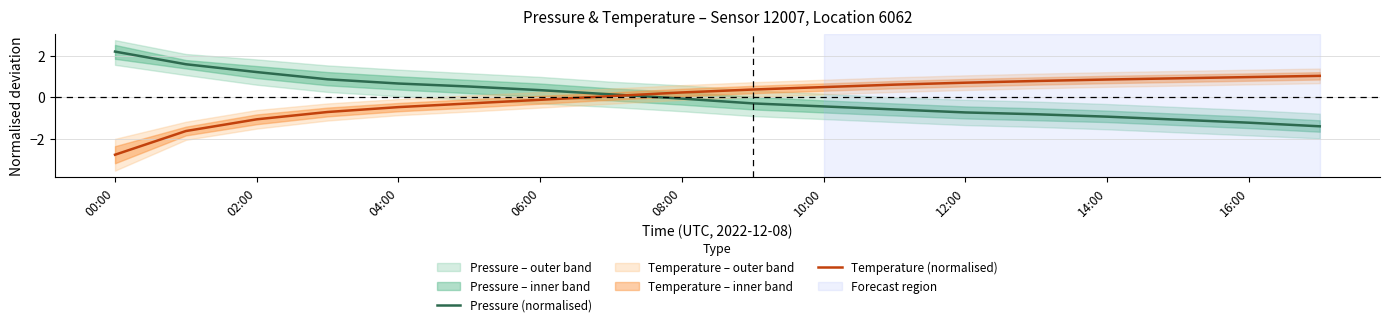

The Temperature (normalised) series shows 0.4 at 16:00. True or false?

False